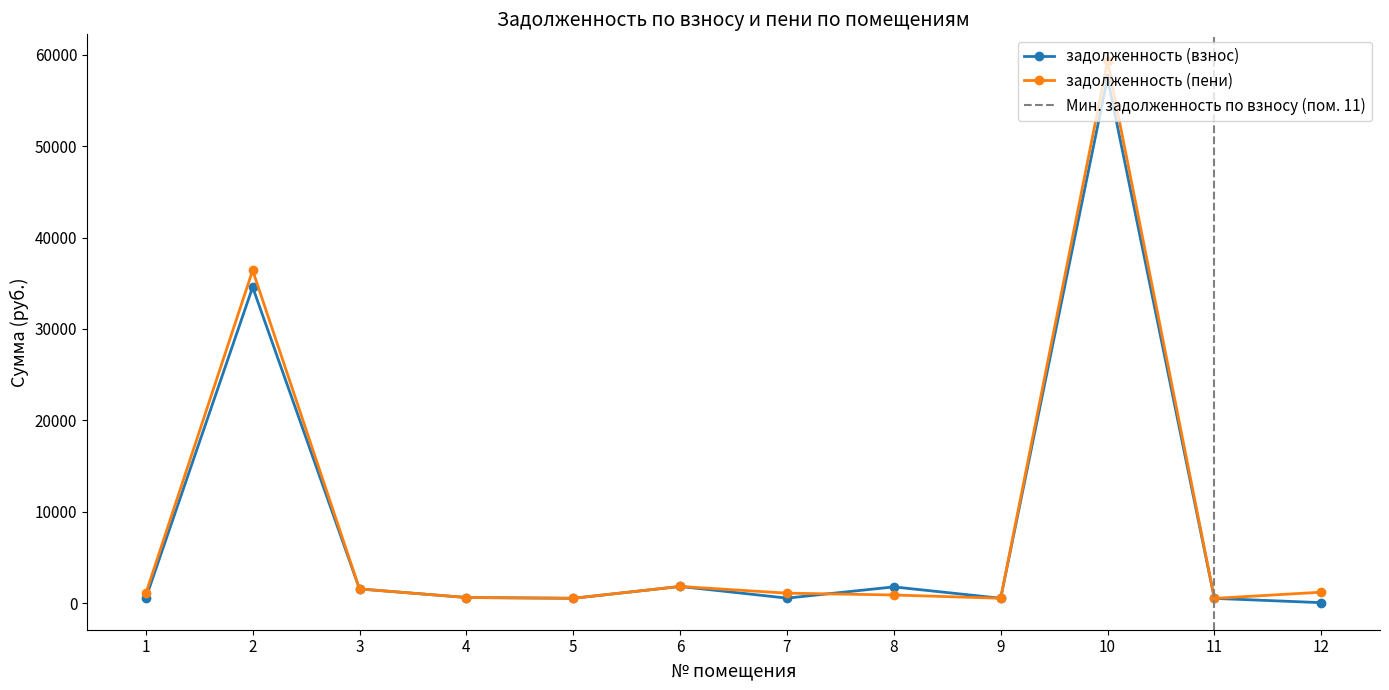

How many categories are shown in the chart?

12